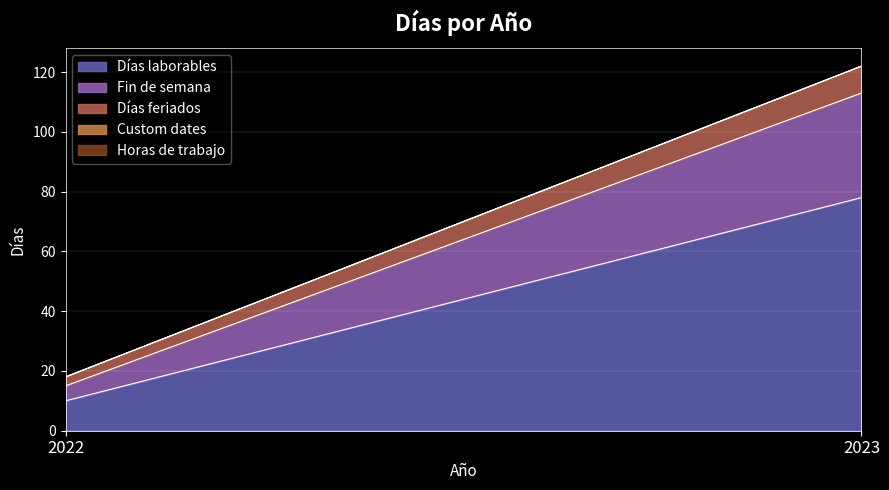

What are all the series names shown in the legend?

Días laborables, Fin de semana, Días feriados, Custom dates, Horas de trabajo